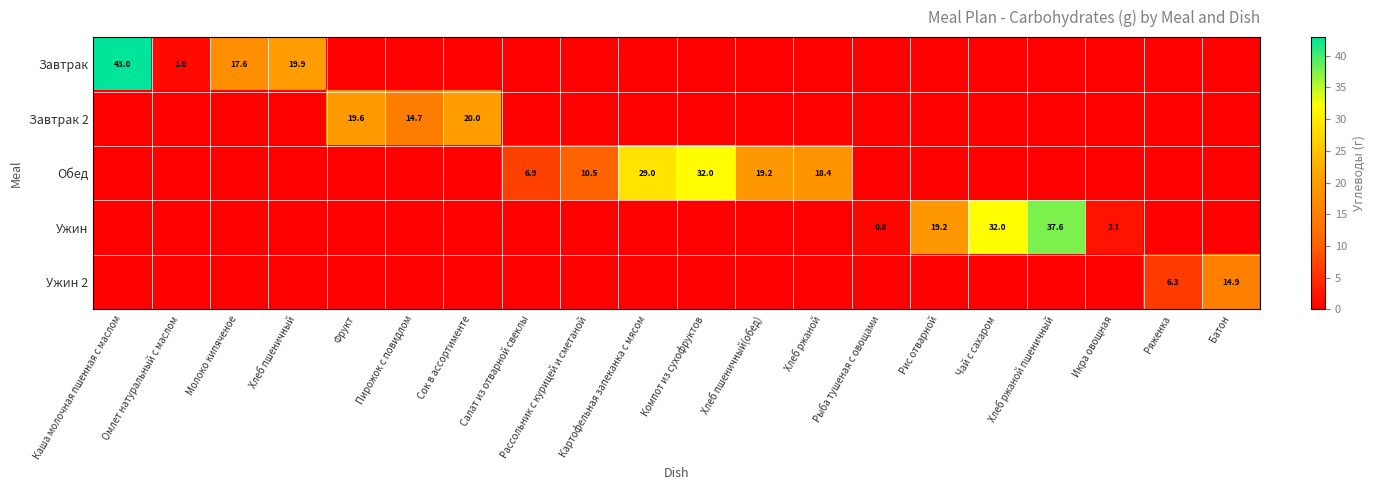

True or false: Завтрак has a value of 0.0 at Рис отварной.

True